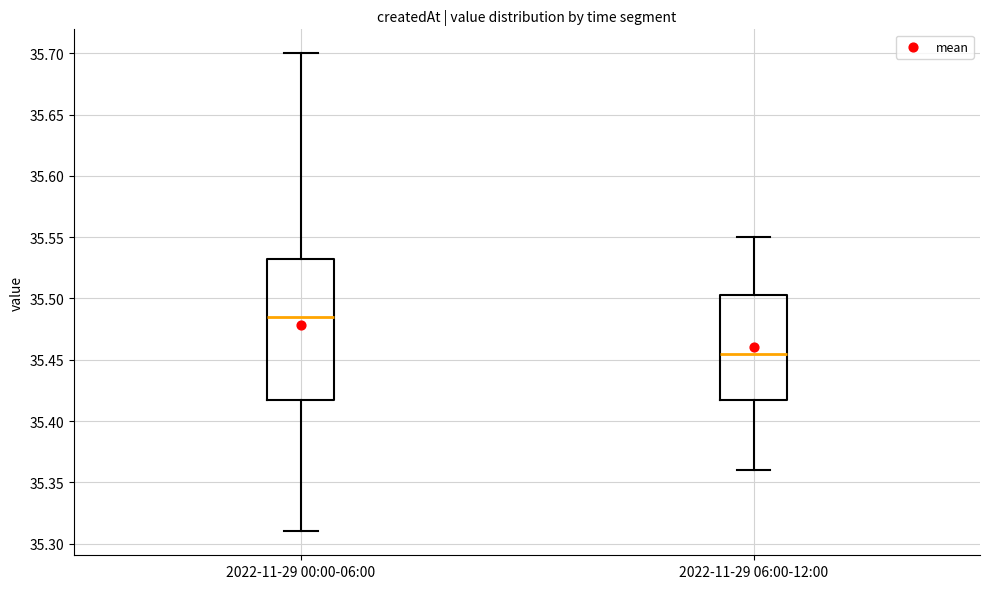

Which box is the tallest, from its lower edge to its upper edge?

2022-11-29 00:00-06:00